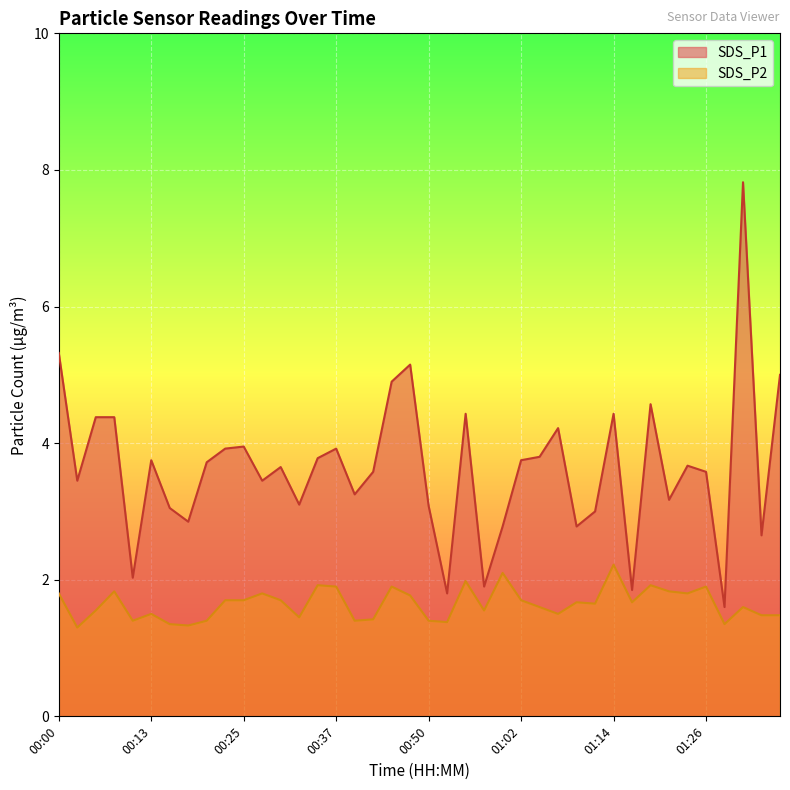

Rank the series at 01:09 from highest to lowest value.

SDS_P1, SDS_P2